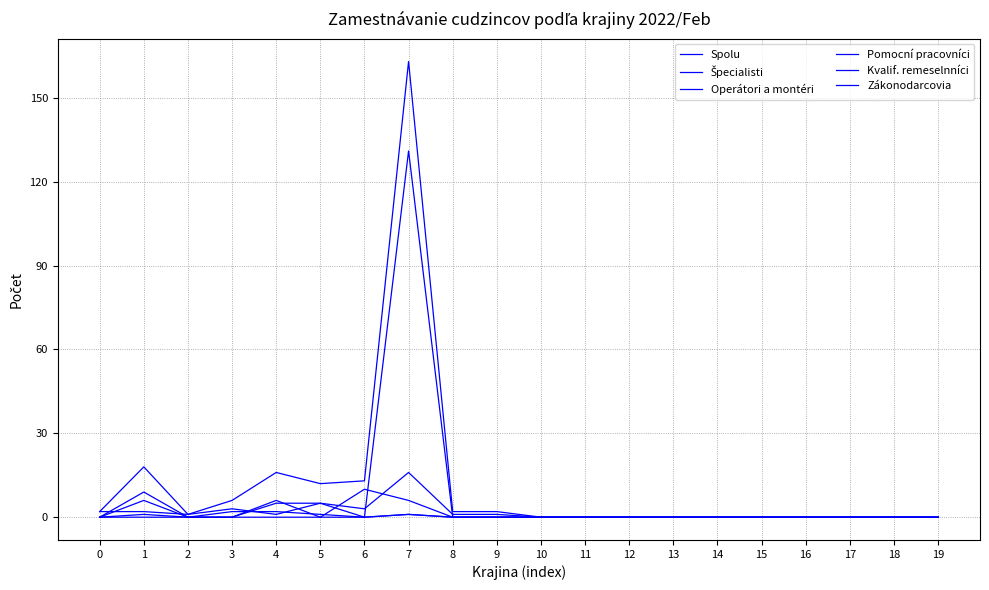

How many lines are shown in the chart?

6